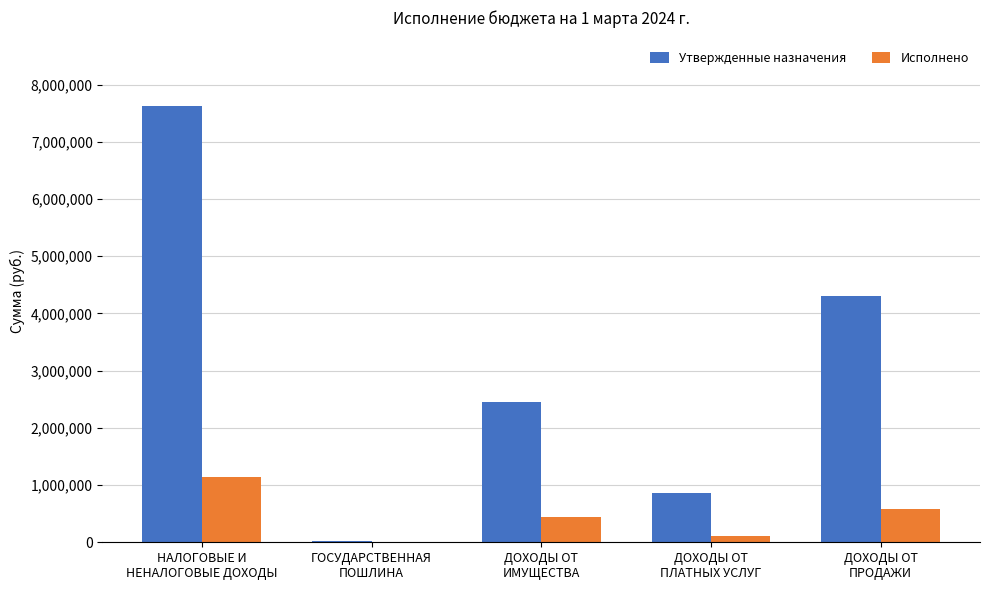

What is the sum of all Исполнено values?

2296015.7